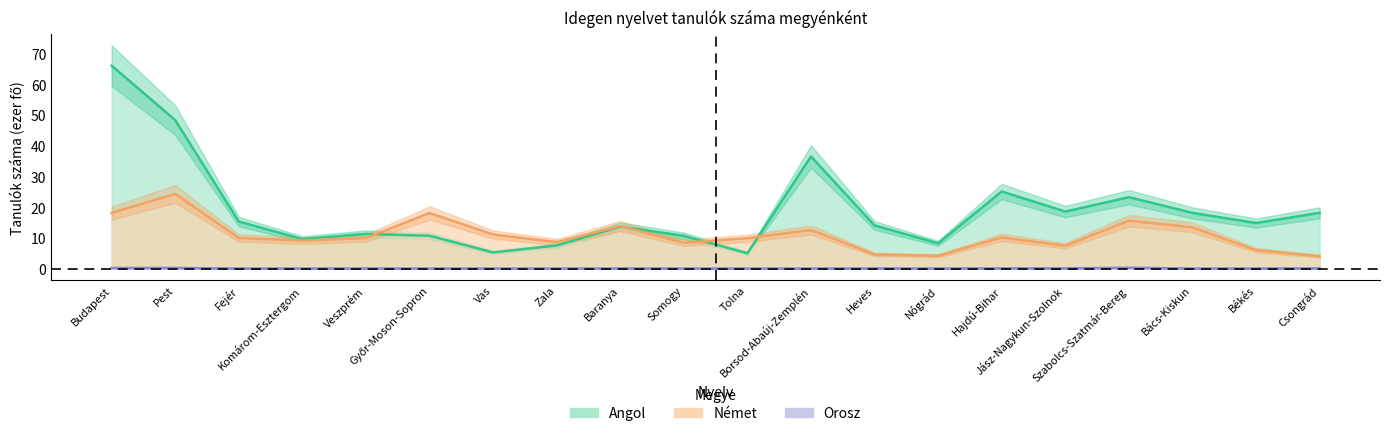

What is the total value across all series at Veszprém?

21.2